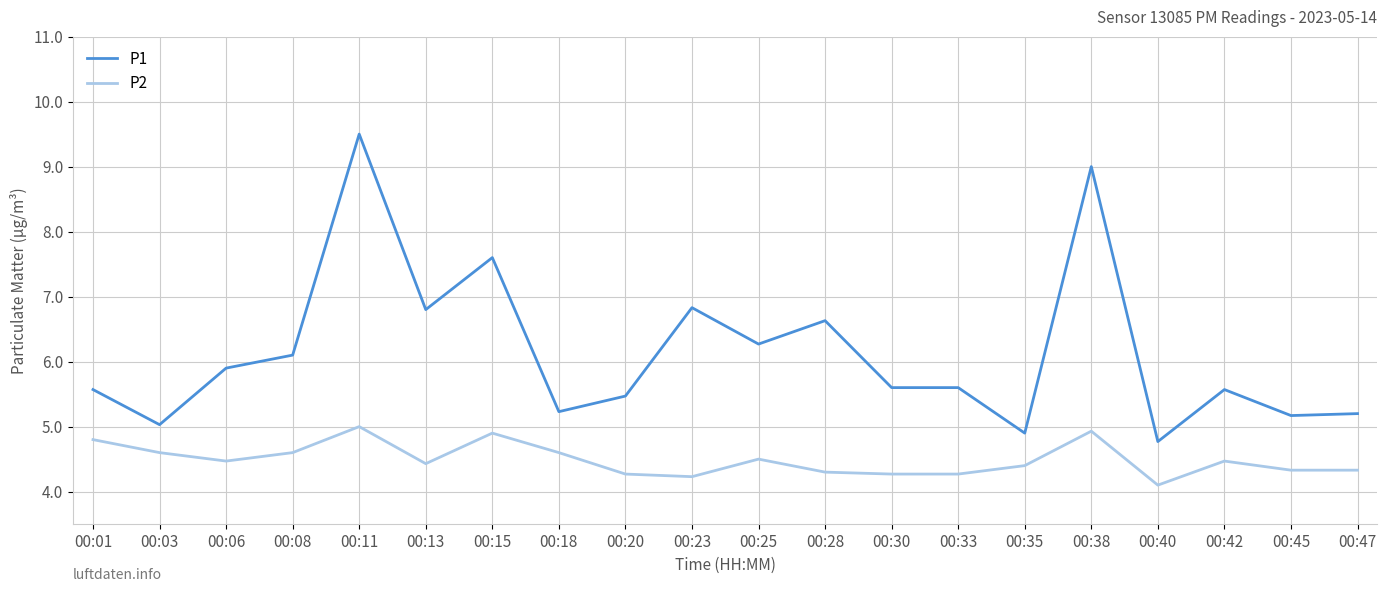

What is the approximate value of P1 at 00:40?

4.8